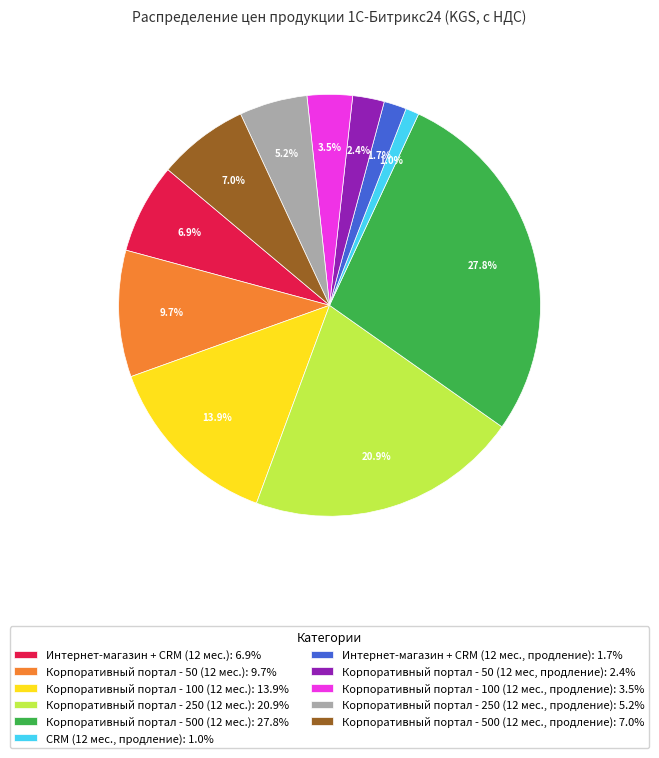

To the nearest percent, what percentage of the pie is Корпоративный портал - 250 (12 мес., продление)?

5%